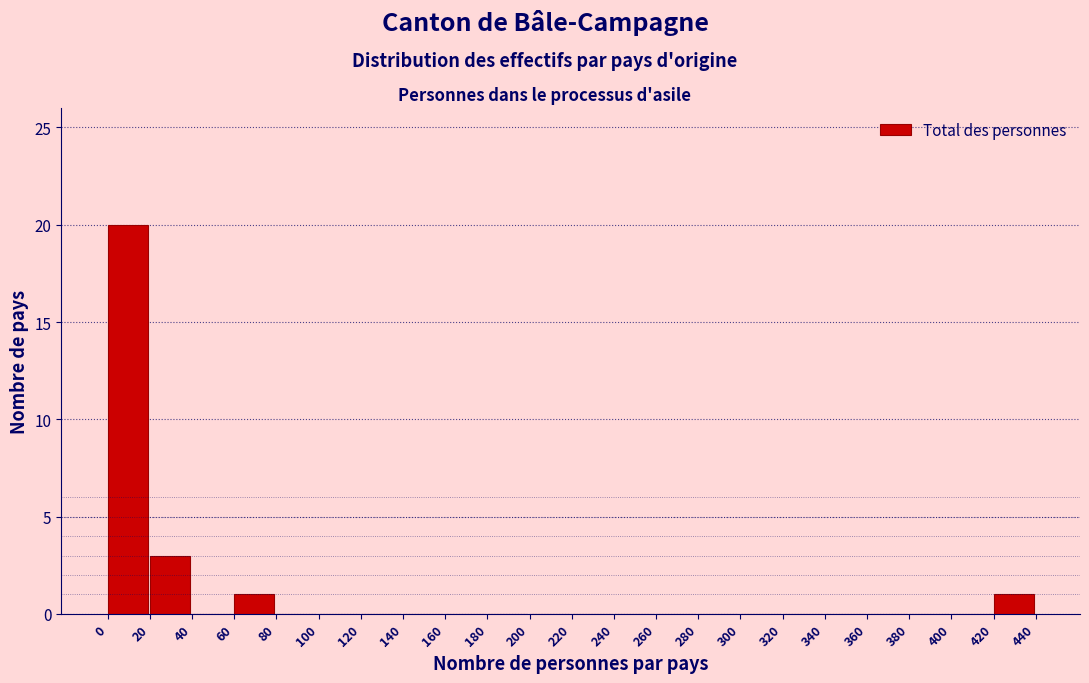

Reading left to right, transcribe this chart: for each bar, give the range it covers on the x-axis and its height. The values are not printed on the chart, so give them approximately, as read against the axis.

0 to 20: 20
20 to 40: 3
40 to 60: 0
60 to 80: 1
80 to 100: 0
100 to 120: 0
120 to 140: 0
140 to 160: 0
160 to 180: 0
180 to 200: 0
200 to 220: 0
220 to 240: 0
240 to 260: 0
260 to 280: 0
280 to 300: 0
300 to 320: 0
320 to 340: 0
340 to 360: 0
360 to 380: 0
380 to 400: 0
400 to 420: 0
420 to 440: 1